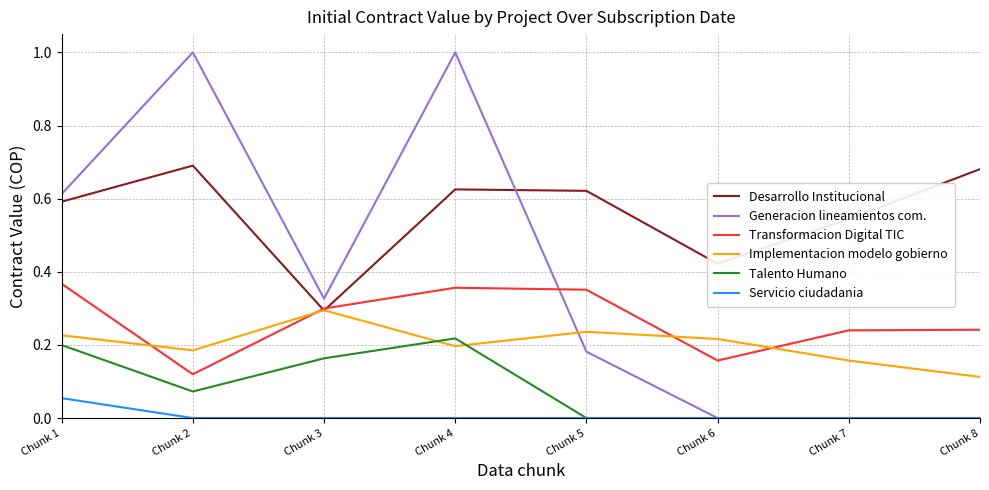

At which category is the sum across all series the highest?

Chunk 4